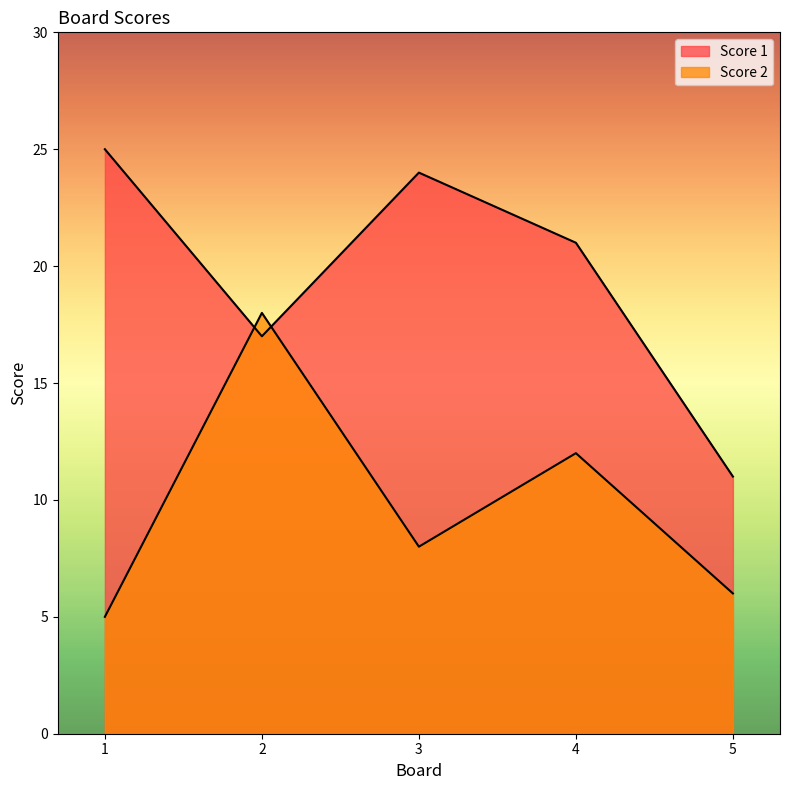

Which series changed the most between 2 and 3?

Score 2